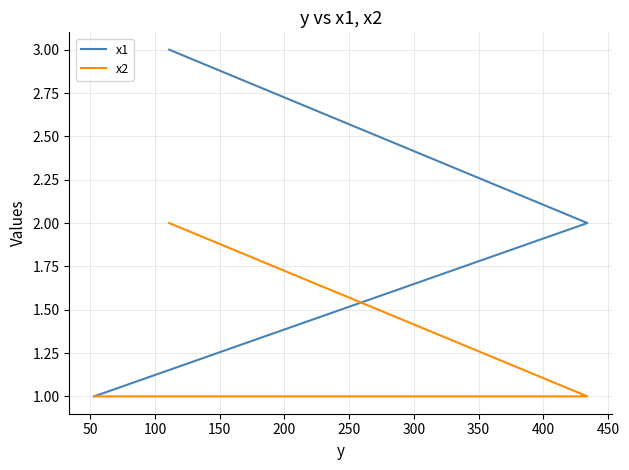

The x2 series shows 1 at 100. True or false?

False